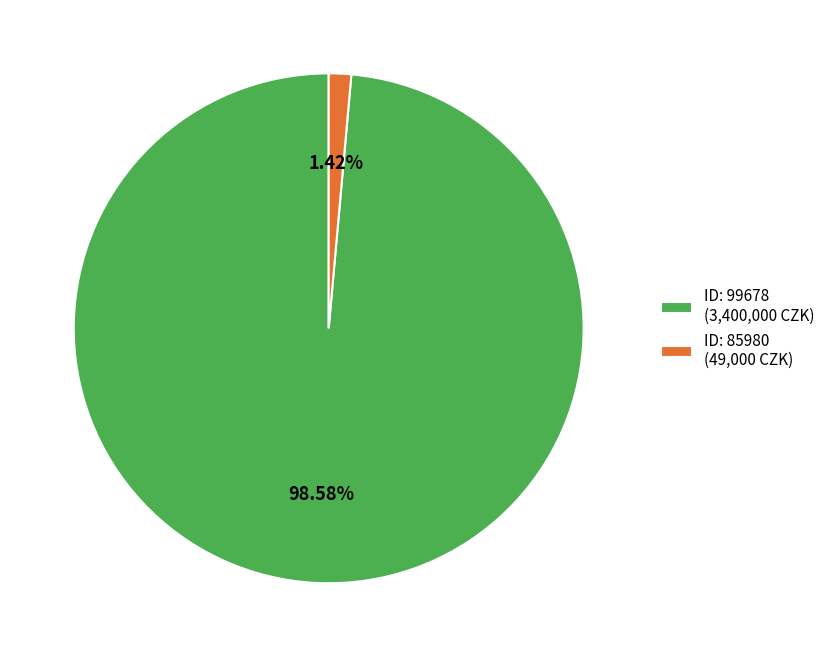

Which slice is the largest?

ID: 99678 (3,400,000 CZK)